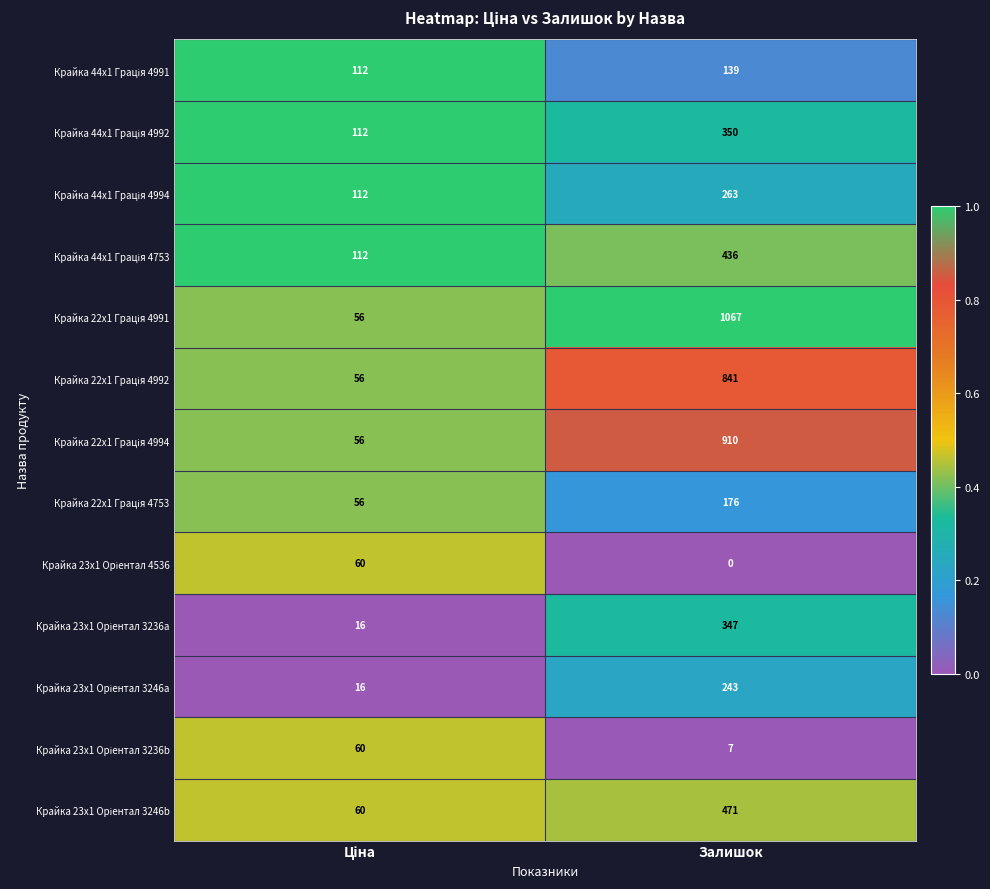

Which category has the highest value across all series?

Залишок